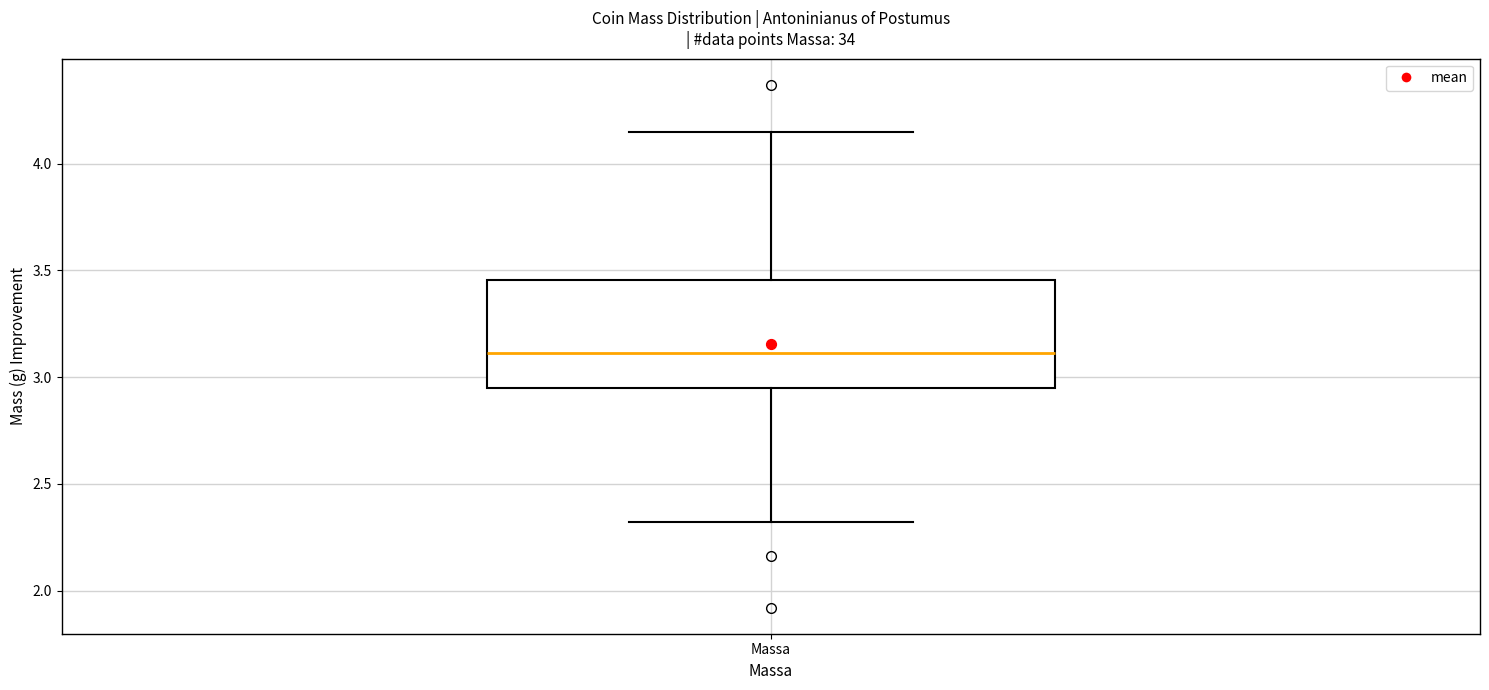

Where is the lower edge of the box for Massa on the y-axis? The values are not printed on the chart, so give them approximately, as read against the axis.

2.95